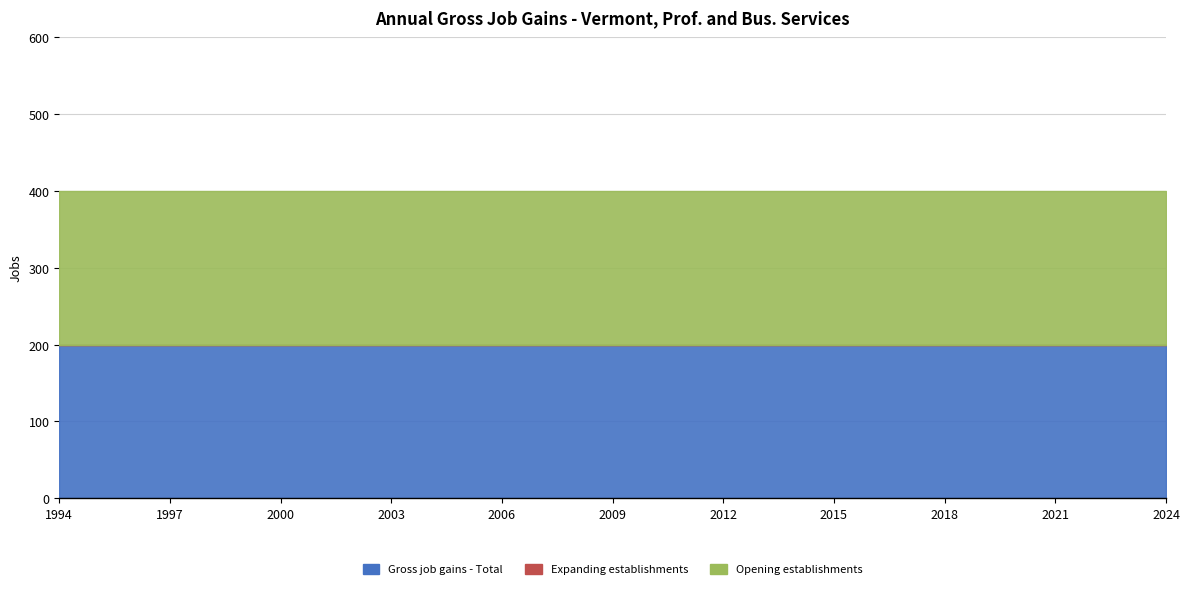

Reading left to right, transcribe all the data shown in this chart.

Gross job gains - Total: 1994=200	1995=200	1996=200	1997=200	1998=200	1999=200	2000=200	2001=200	2002=200	2003=200	2004=200	2005=200	2006=200	2007=200	2008=200	2009=200	2010=200	2011=200	2012=200	2013=200	2014=200	2015=200	2016=200	2017=200	2018=200	2019=200	2020=200	2021=200	2022=200	2023=200	2024=200
Expanding establishments: 1994=0	1995=0	1996=0	1997=0	1998=0	1999=0	2000=0	2001=0	2002=0	2003=0	2004=0	2005=0	2006=0	2007=0	2008=0	2009=0	2010=0	2011=0	2012=0	2013=0	2014=0	2015=0	2016=0	2017=0	2018=0	2019=0	2020=0	2021=0	2022=0	2023=0	2024=0
Opening establishments: 1994=200	1995=200	1996=200	1997=200	1998=200	1999=200	2000=200	2001=200	2002=200	2003=200	2004=200	2005=200	2006=200	2007=200	2008=200	2009=200	2010=200	2011=200	2012=200	2013=200	2014=200	2015=200	2016=200	2017=200	2018=200	2019=200	2020=200	2021=200	2022=200	2023=200	2024=200